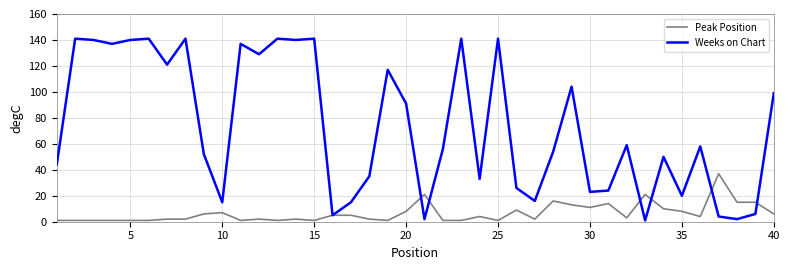

Which series has the largest total across all categories?

Weeks on Chart